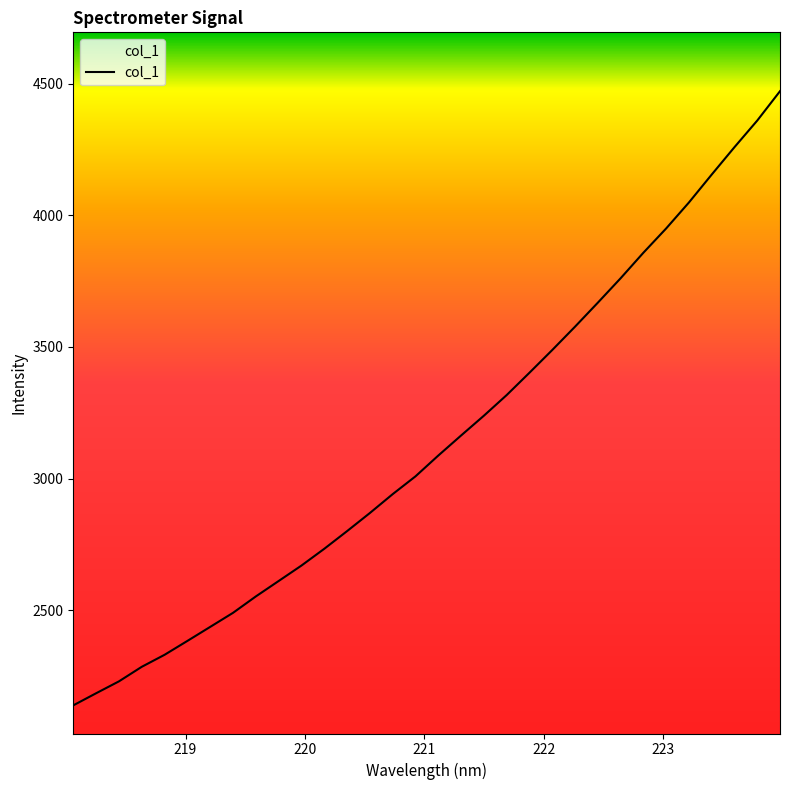

What is the difference between the maximum and minimum values?

2333.0